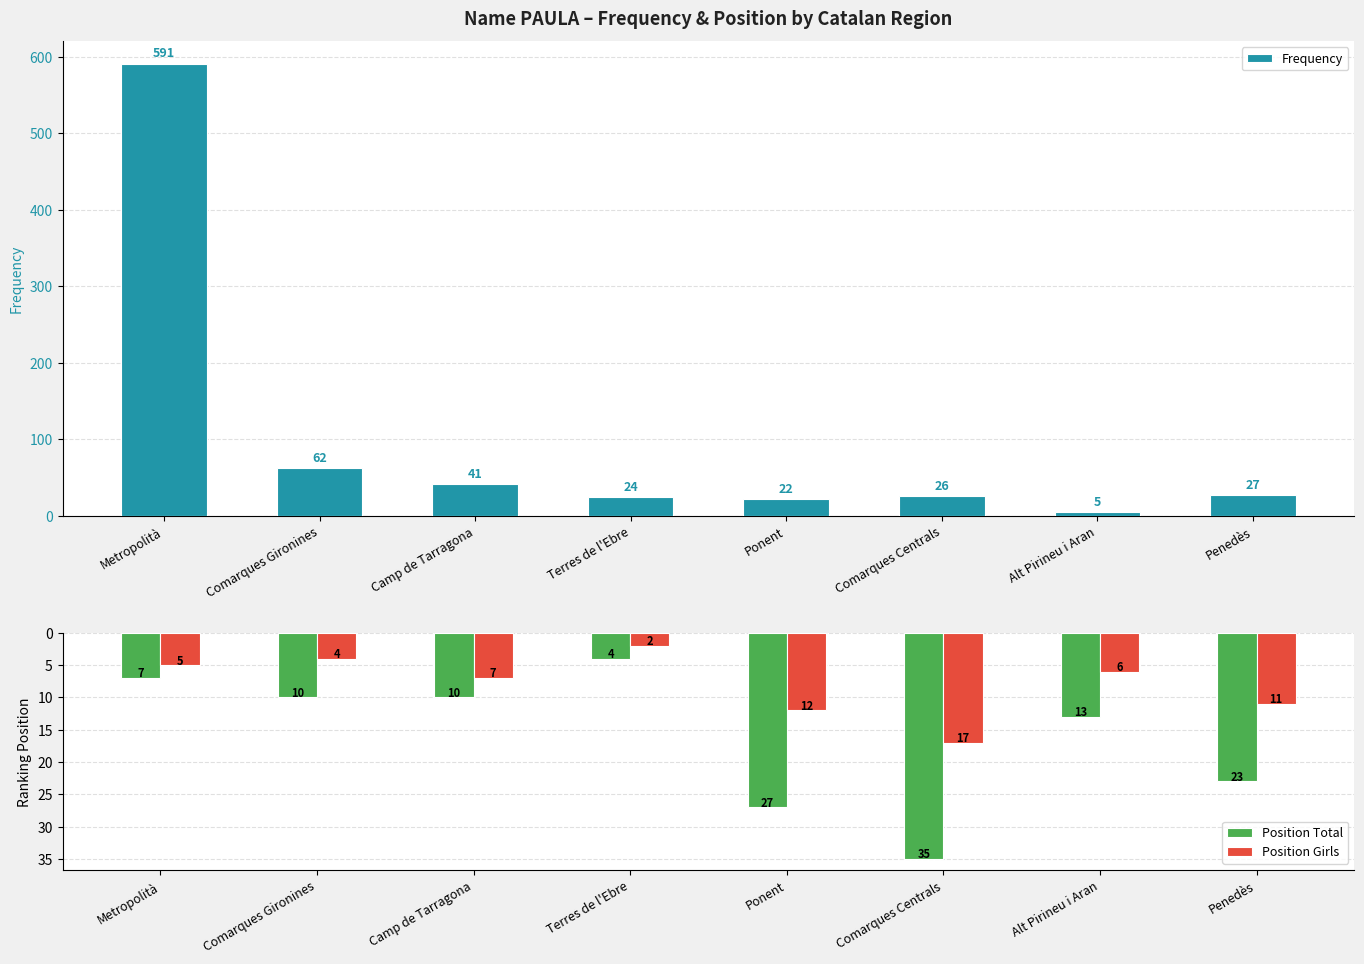

What is the minimum value shown in the chart?

2